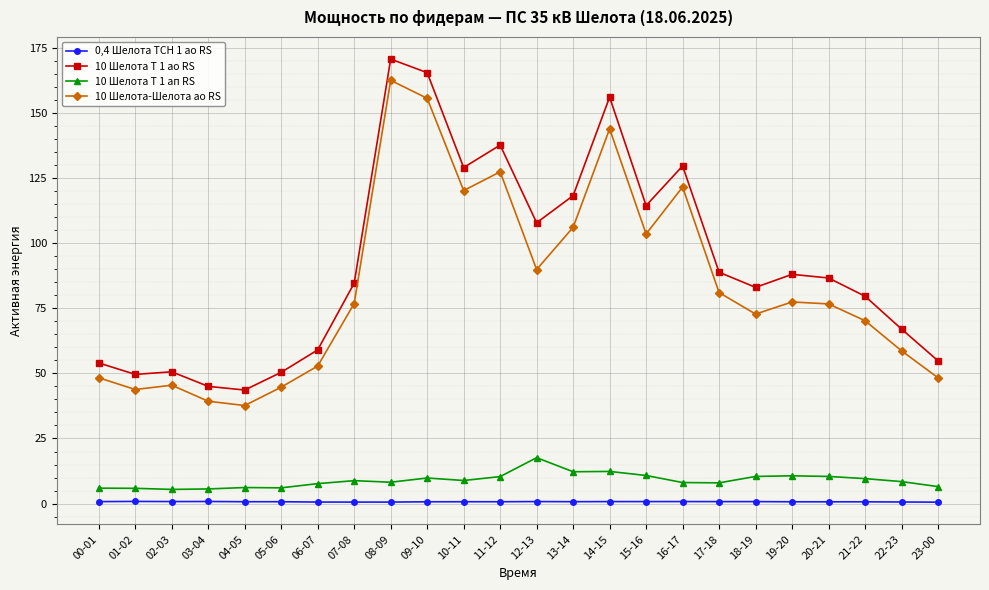

What is the greatest value displayed?

170.6